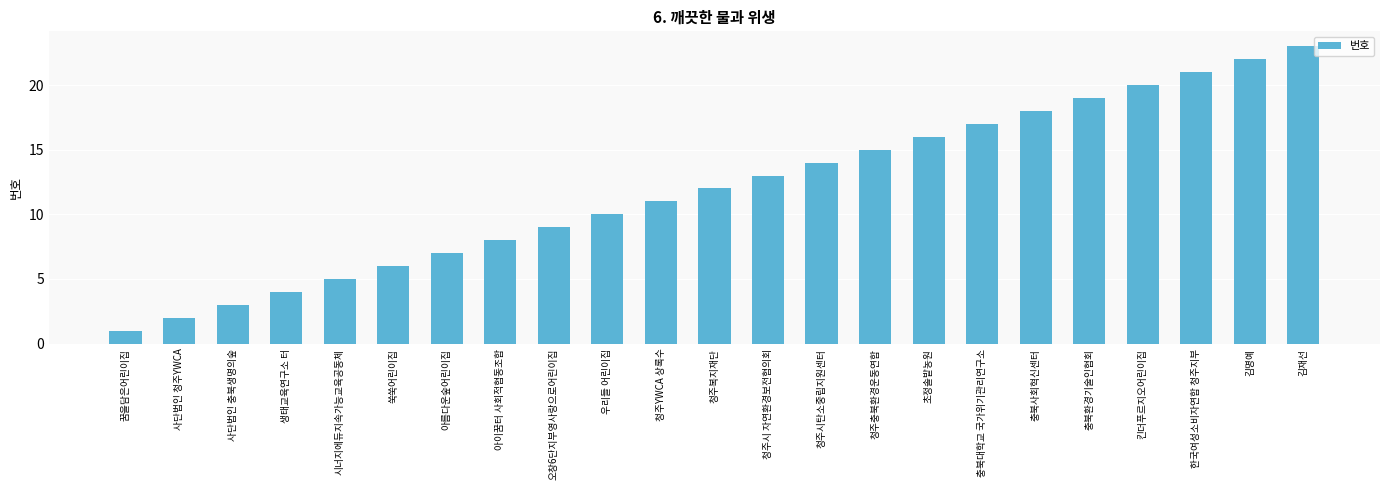

What is the difference between the second highest and minimum values?

21